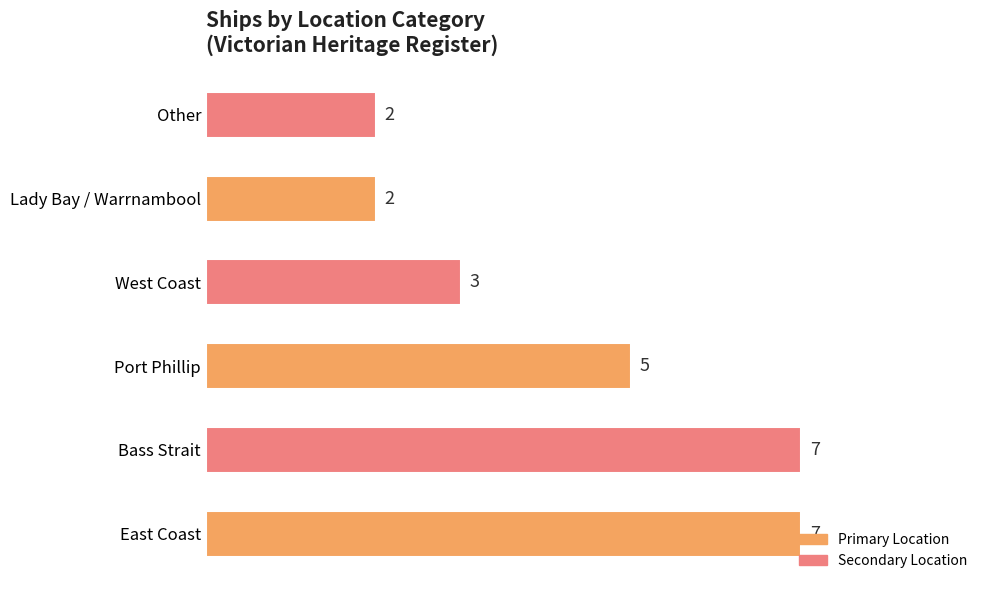

What is the difference between the maximum and minimum values?

5